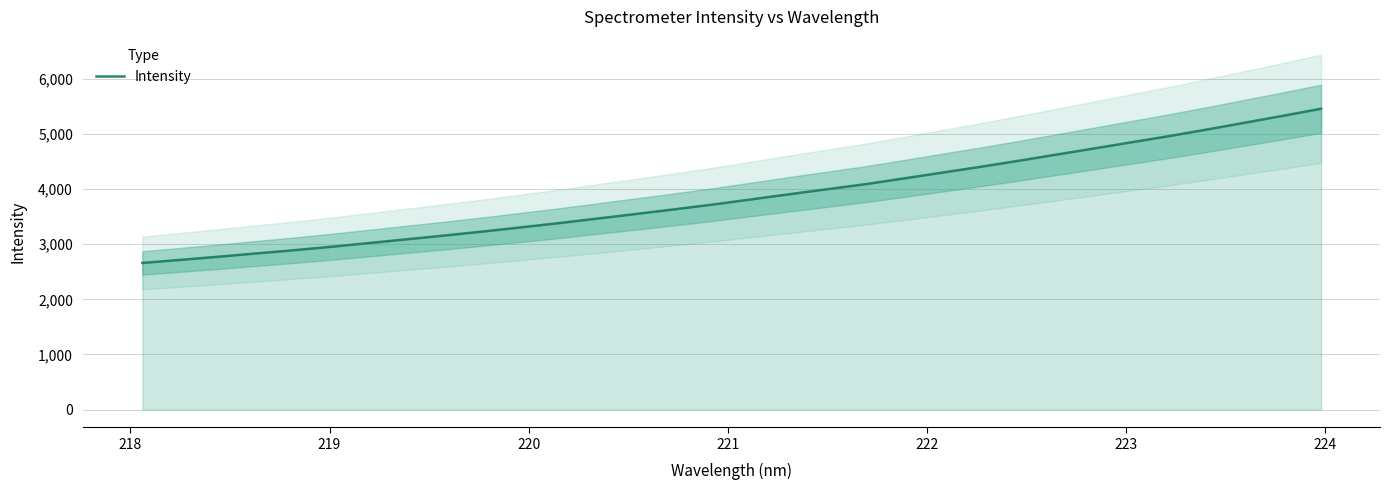

What is the minimum value shown in the chart?

2661.1